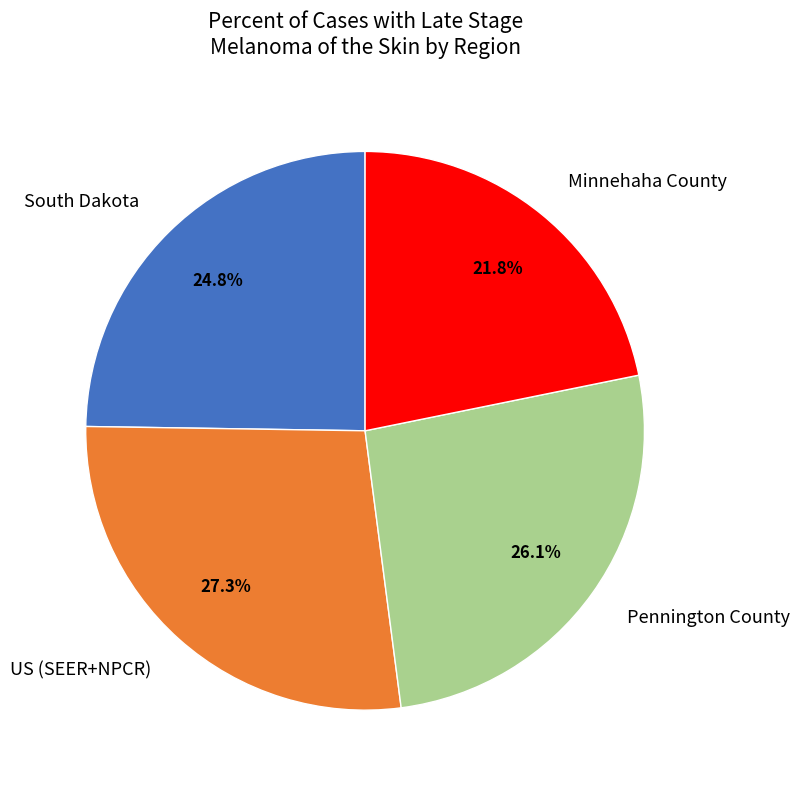

Between South Dakota and Minnehaha County, which is larger?

South Dakota